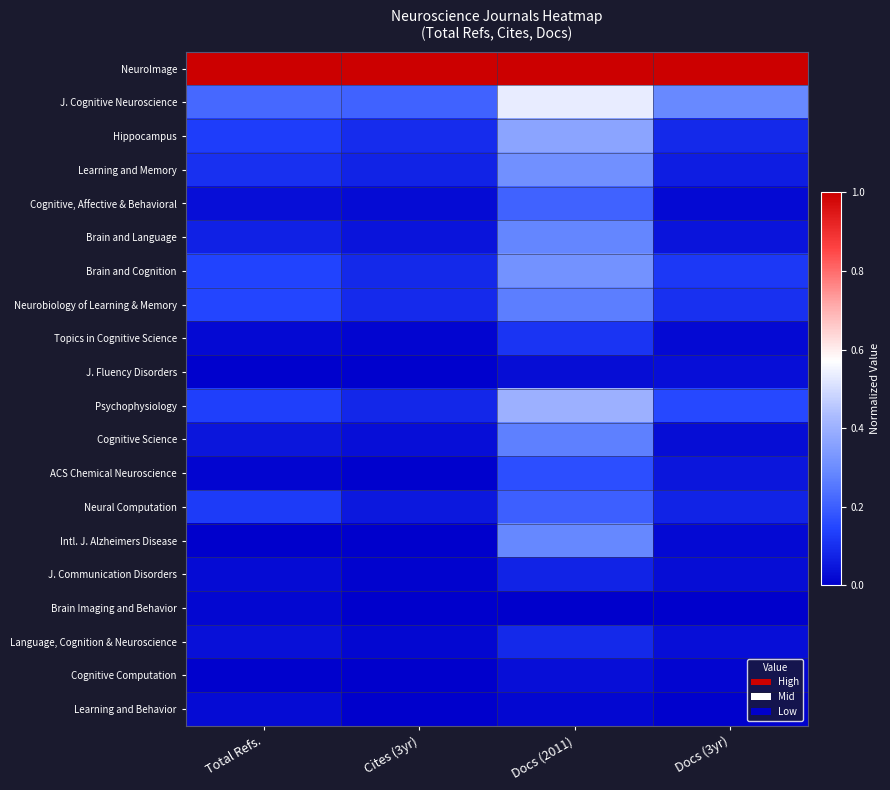

Rank the series by their maximum value, from lowest to highest.

Brain Imaging and Behavior, Learning and Behavior, Cognitive Computation, J. Fluency Disorders, J. Communication Disorders, Language, Cognition & Neuroscience, Topics in Cognitive Science, ACS Chemical Neuroscience, Neural Computation, Cognitive, Affective & Behavioral, Neurobiology of Learning & Memory, Cognitive Science, Brain and Language, Intl. J. Alzheimers Disease, Learning and Memory, Brain and Cognition, Hippocampus, Psychophysiology, J. Cognitive Neuroscience, NeuroImage